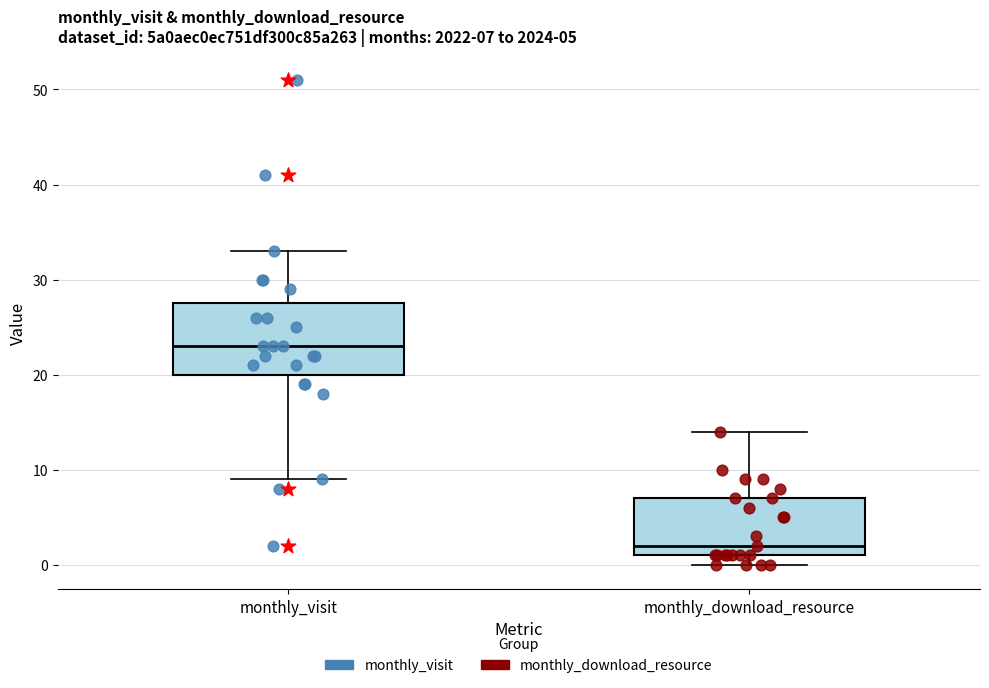

Comparing the boxes themselves (not the whiskers), which one is the tallest?

monthly_visit